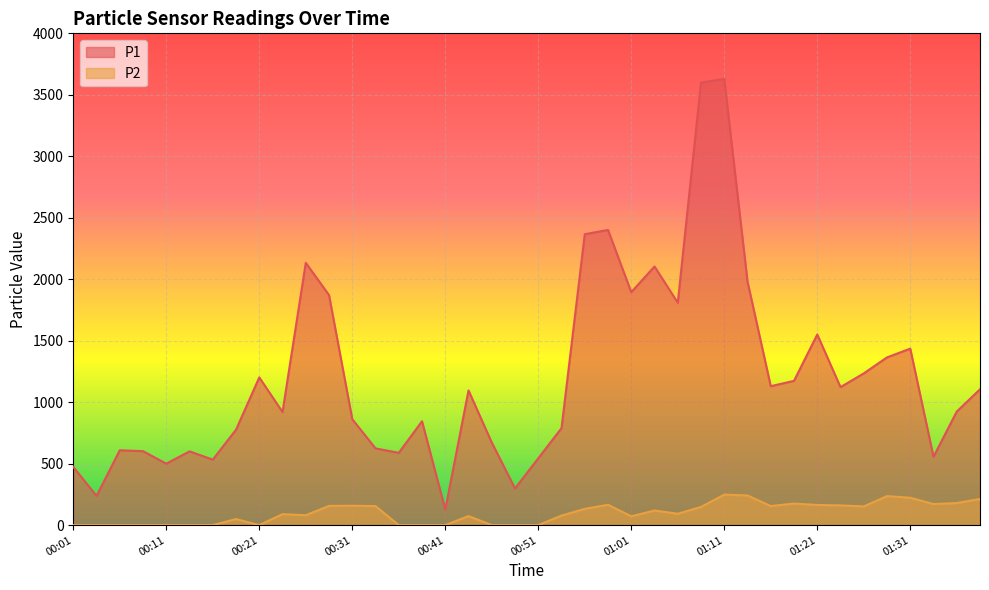

What is the label of the 3rd point from the right?

01:33